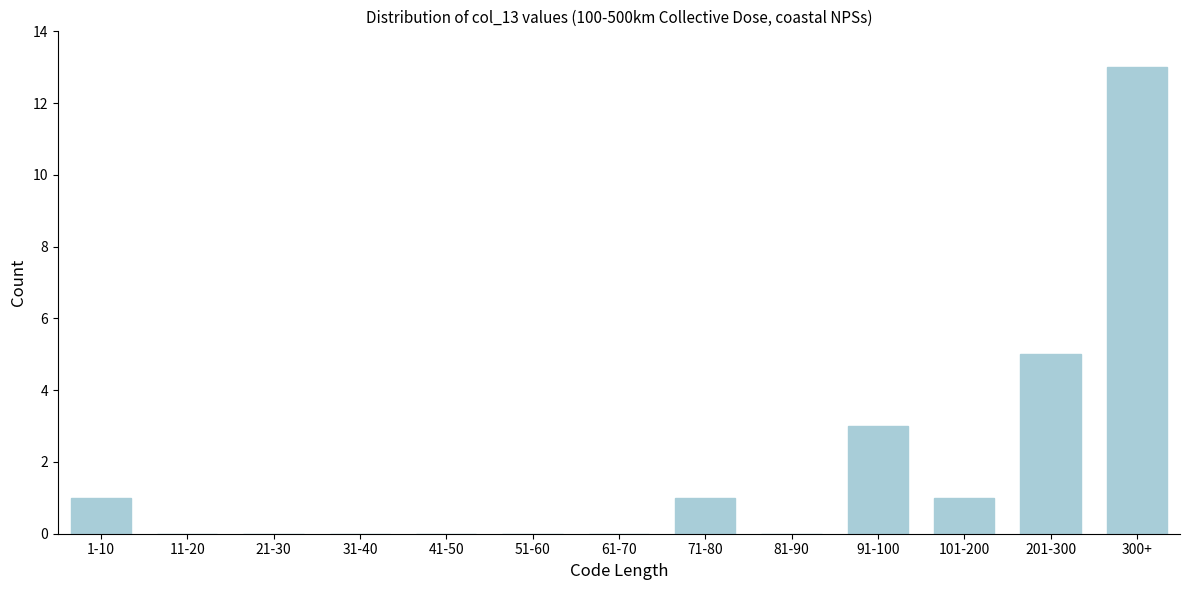

Reading left to right, extract all data points from this chart.

1-10=1	11-20=0	21-30=0	31-40=0	41-50=0	51-60=0	61-70=0	71-80=1	81-90=0	91-100=3	101-200=1	201-300=5	300+=13